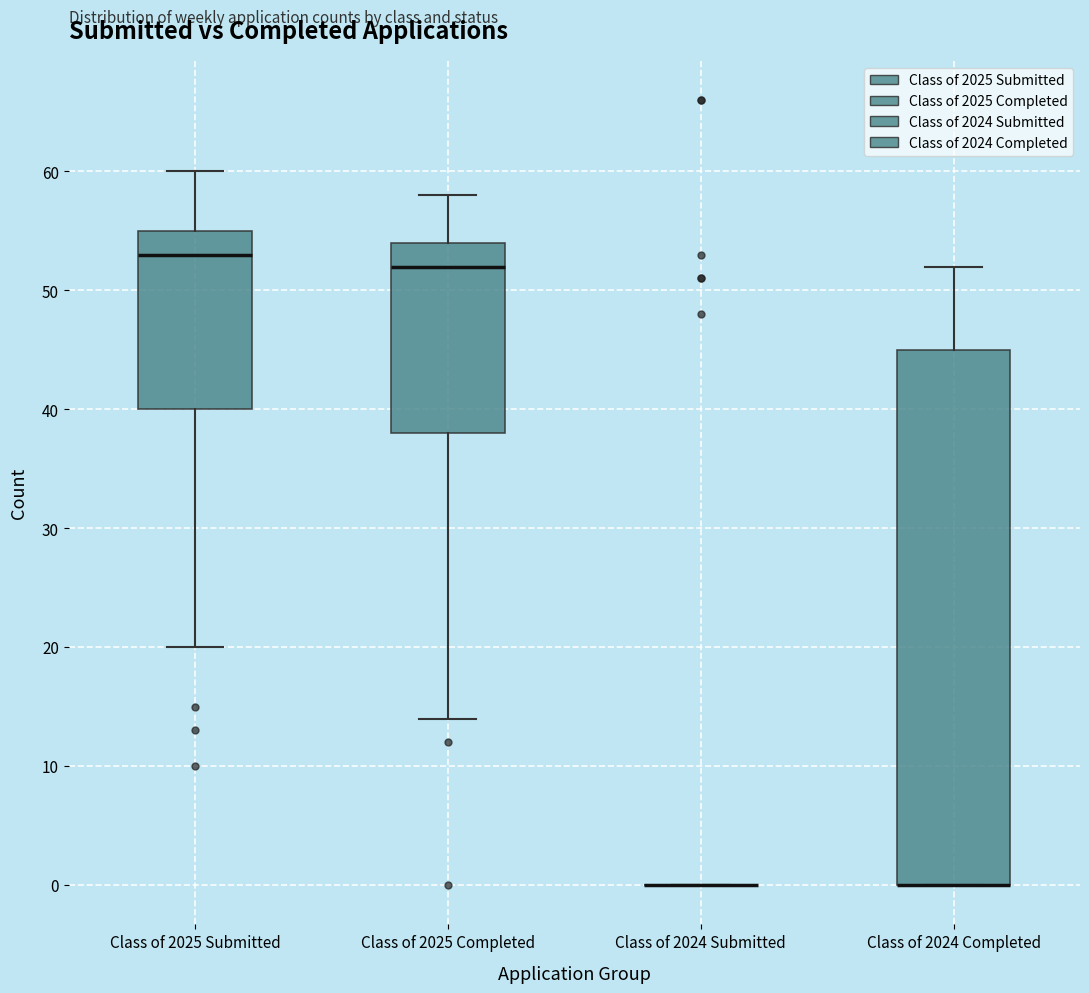

Where is the lower edge of the box for Class of 2024 Completed on the y-axis? The values are not printed on the chart, so give them approximately, as read against the axis.

0